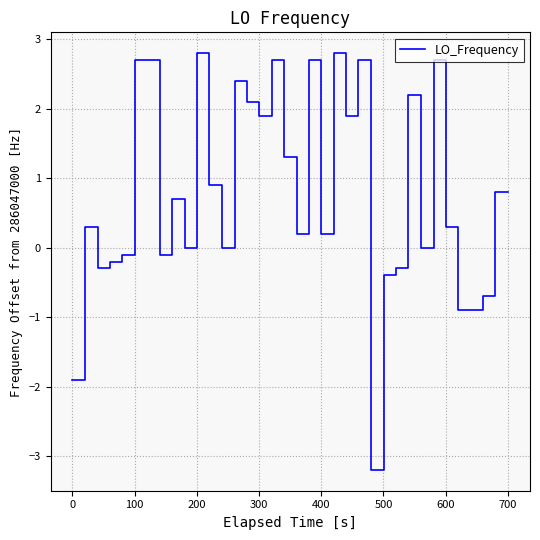

What is the difference between the maximum and minimum values?

6.0